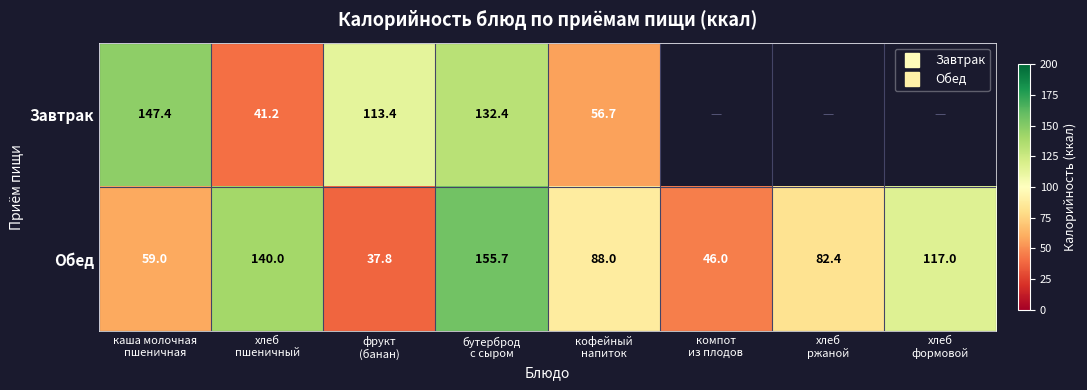

List the labels in order of Обед value, smallest first.

фрукт (банан), компот из плодов, каша молочная пшеничная, хлеб ржаной, кофейный напиток, хлеб формовой, хлеб пшеничный, бутерброд с сыром